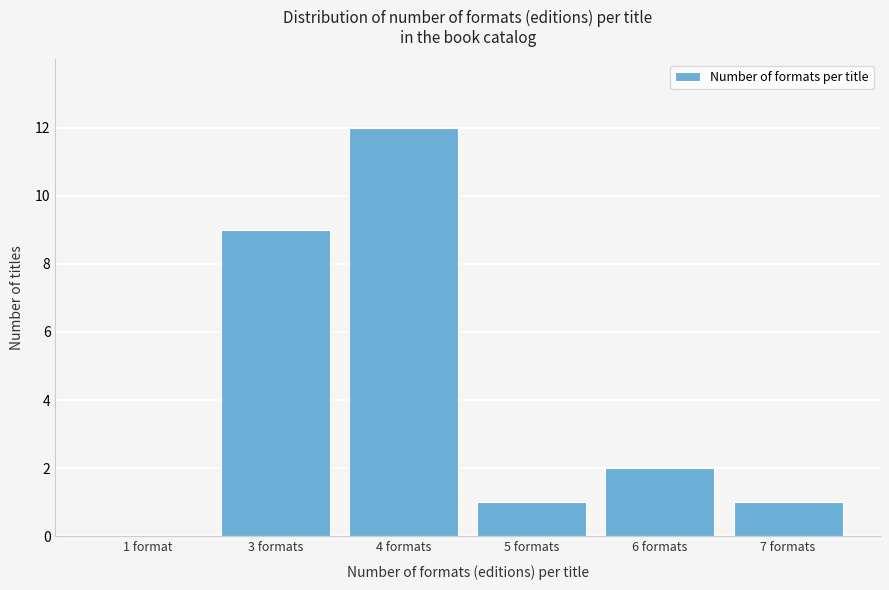

Reading left to right, transcribe all the data shown in this chart.

1 format=0	3 formats=9	4 formats=12	5 formats=1	6 formats=2	7 formats=1